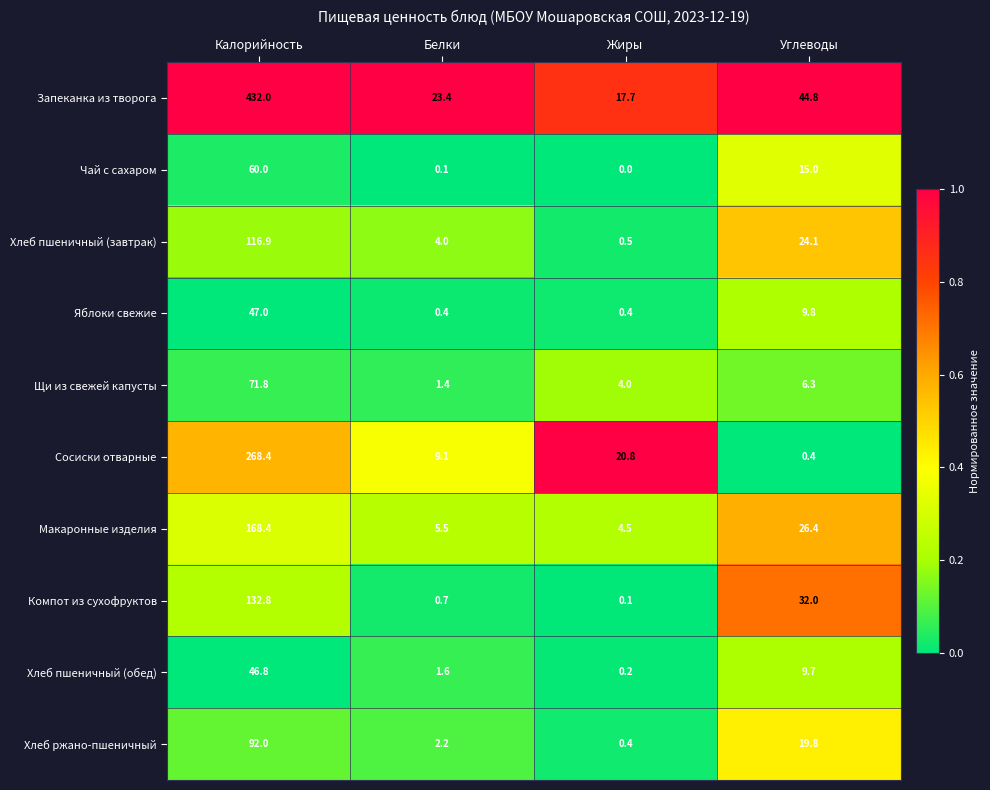

At which category does the chart reach its peak across all series?

Калорийность